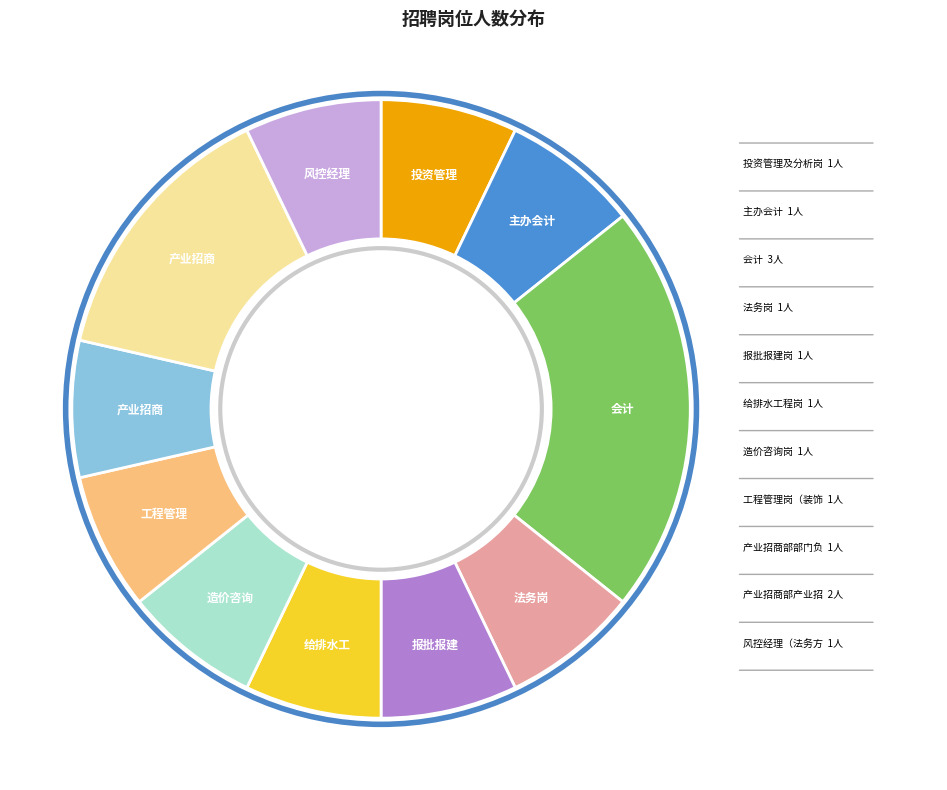

Does any single category account for the majority?

No